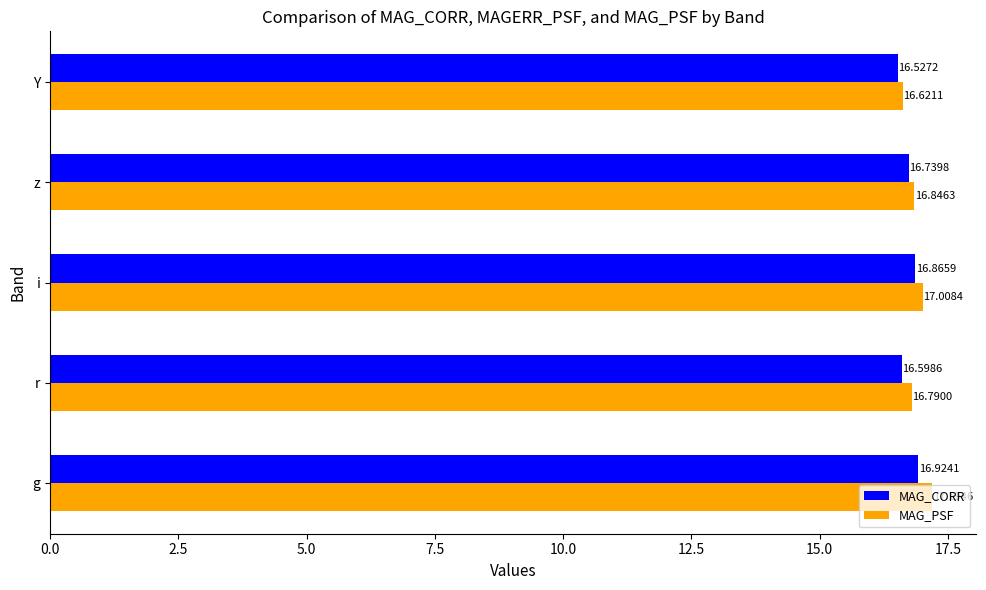

Between i and Y, which series saw the biggest shift?

MAG_PSF